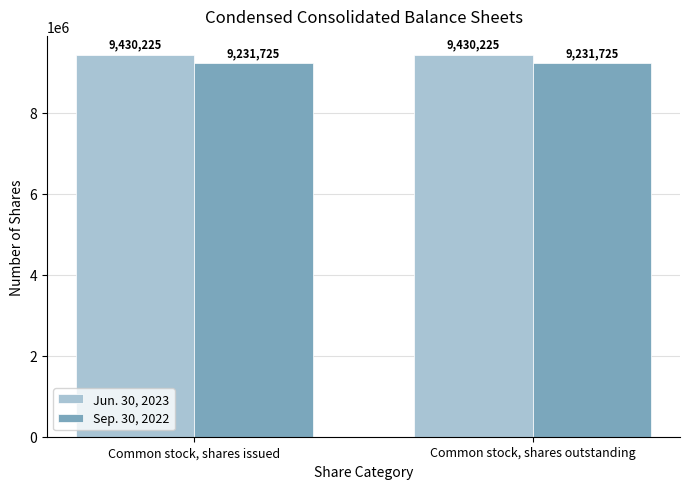

How many bars are there in each group?

2